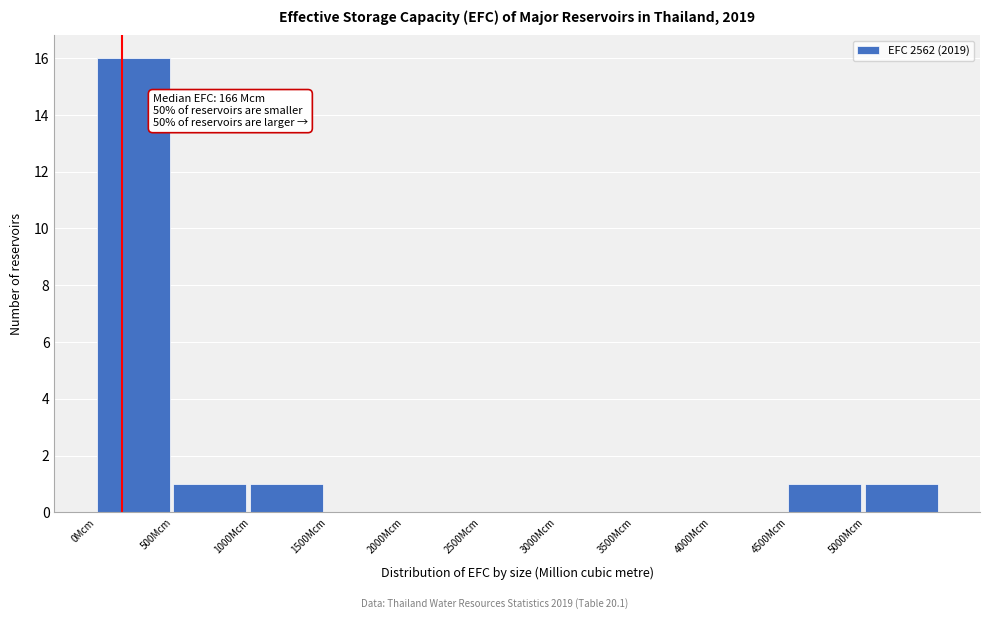

Which range on the x-axis has the tallest bar?

0 to 500